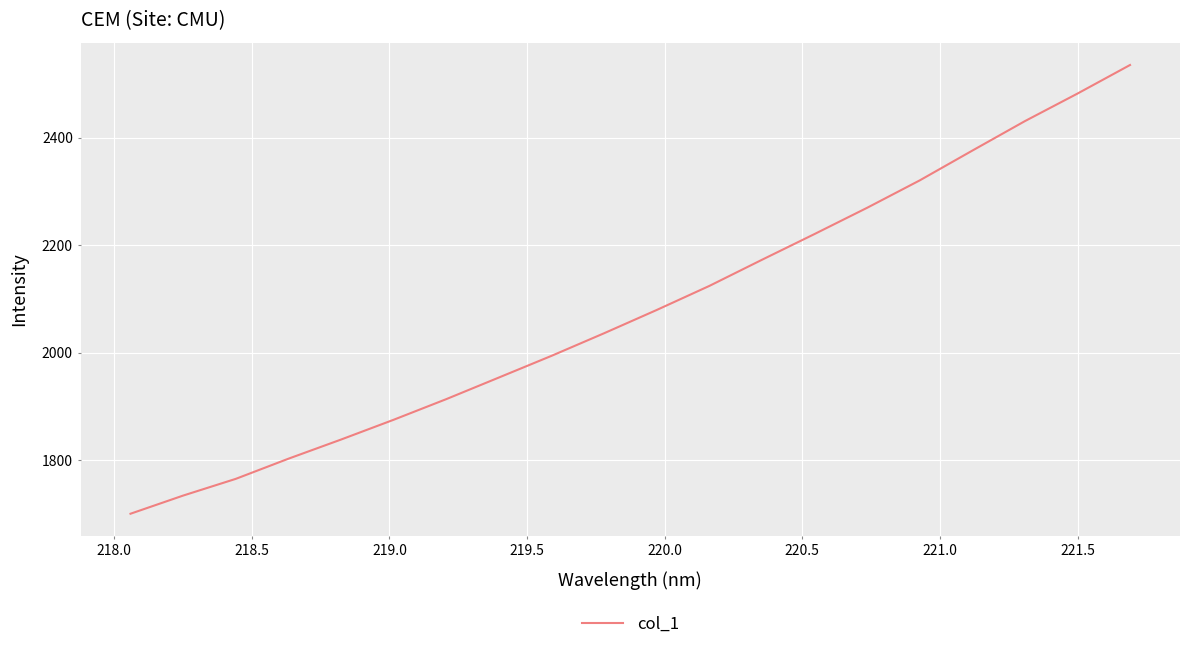

What is the smallest value displayed?

1700.3